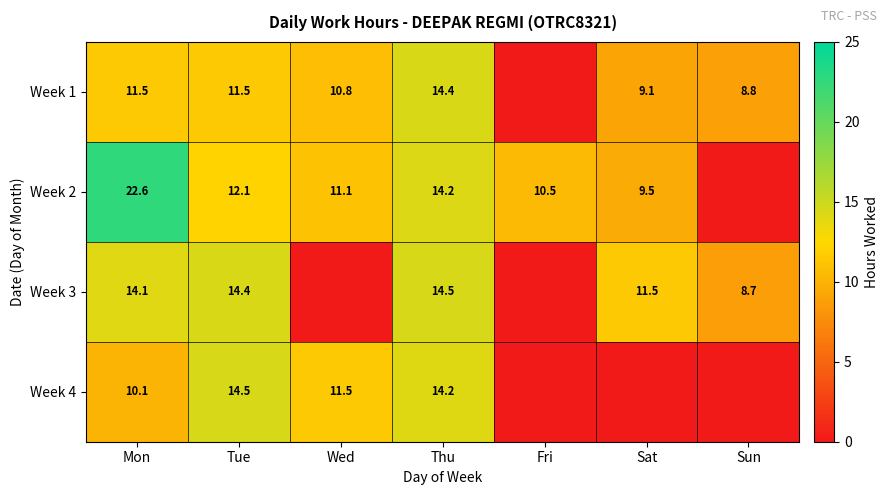

What is the difference between the highest and lowest values at Tue?

3.0